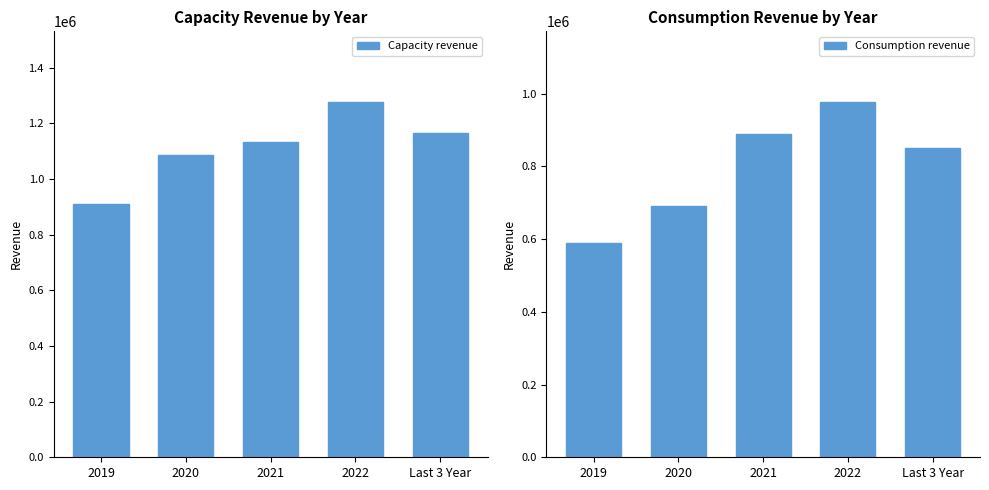

Between 2019 and 2022, which series saw the biggest shift?

Consumption revenue